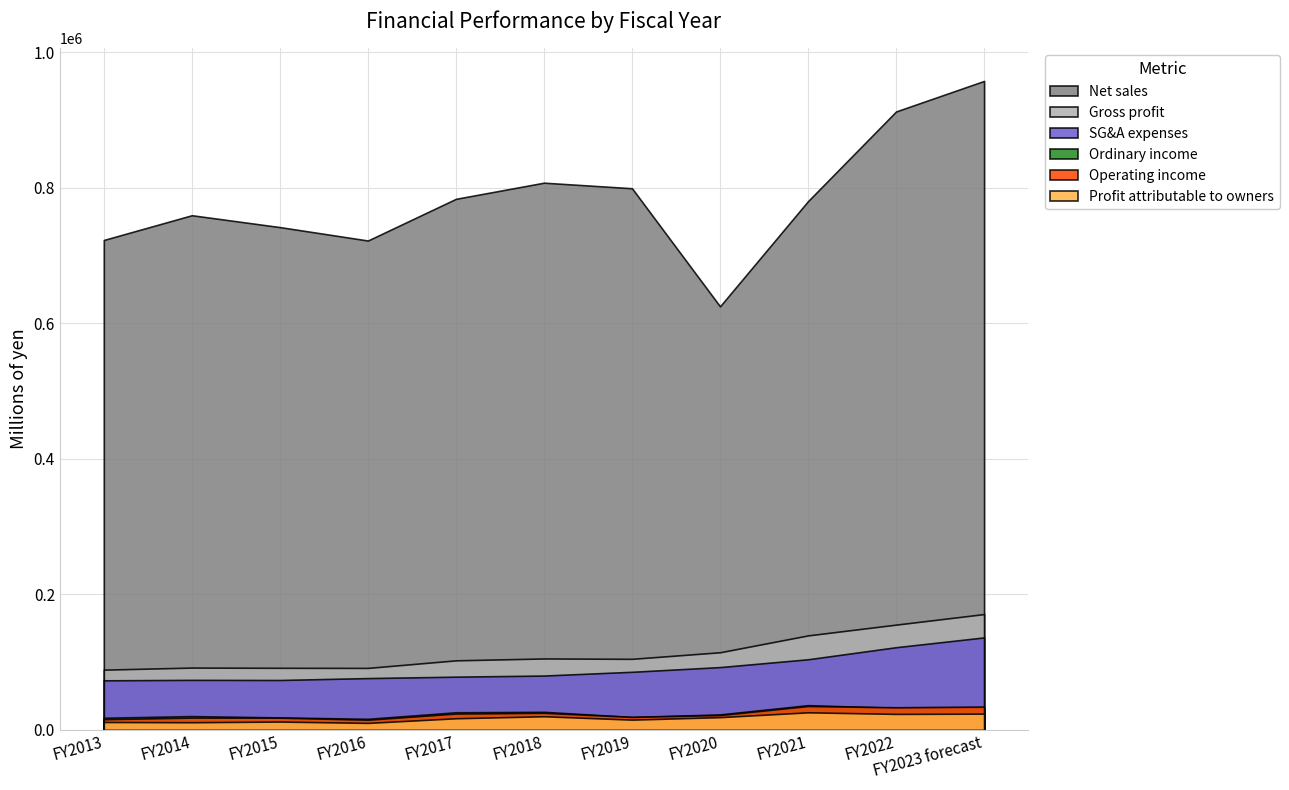

What is the sum of the Ordinary income values at FY2016 and FY2021?

52858